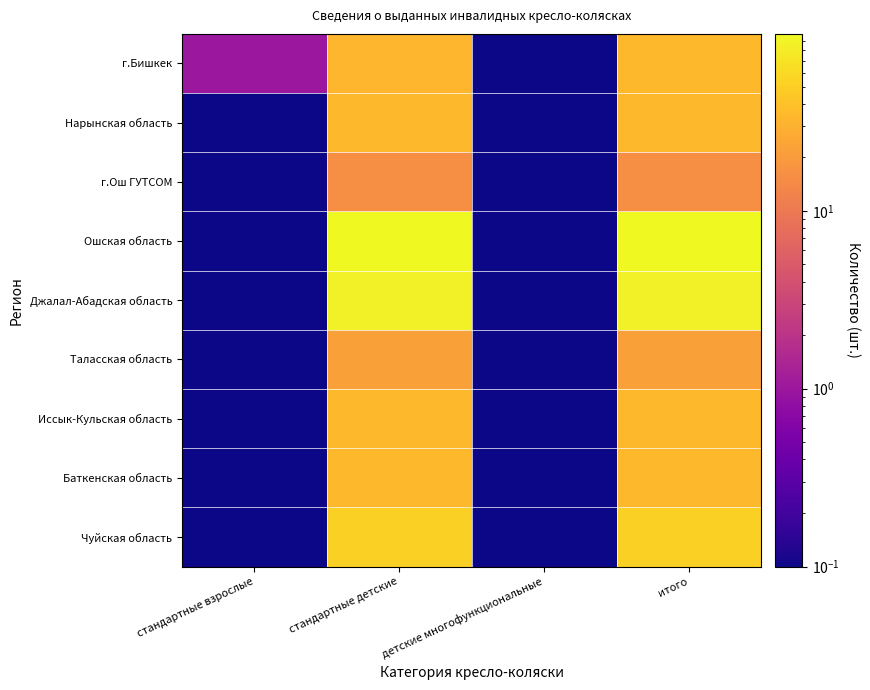

What is the total value across all series at стандартные детские?

410.0